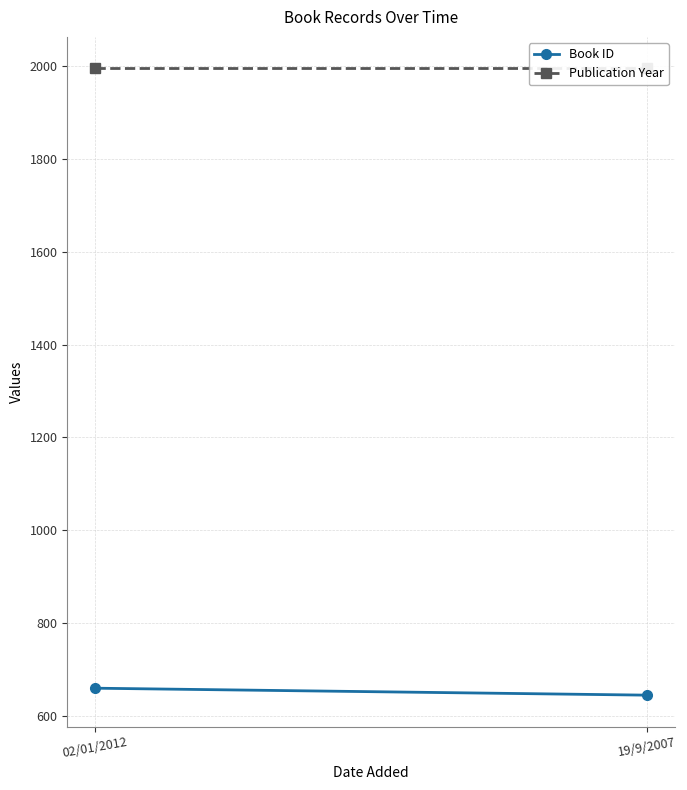

The value of Publication Year at 19/9/2007 is 3317. True or false?

False